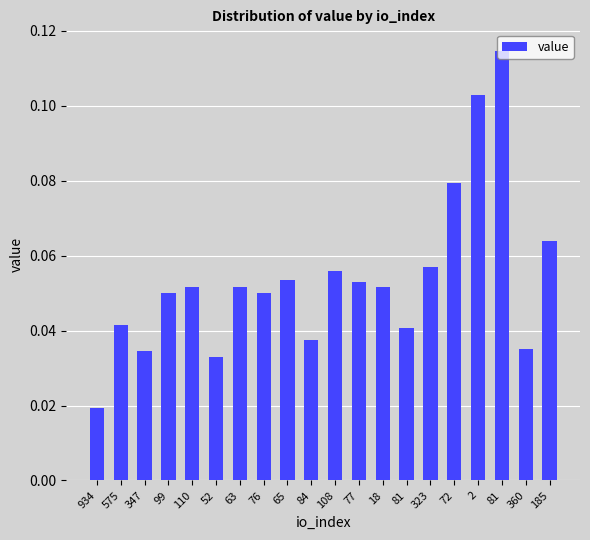

How many bars are there in total?

20